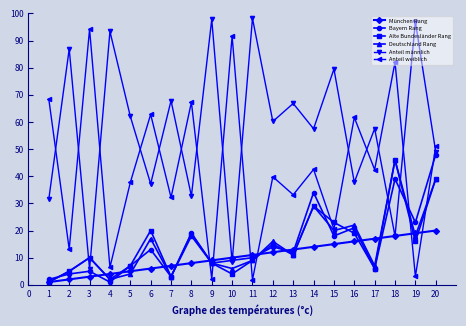

What is the average value of the München Rang series?

10.5